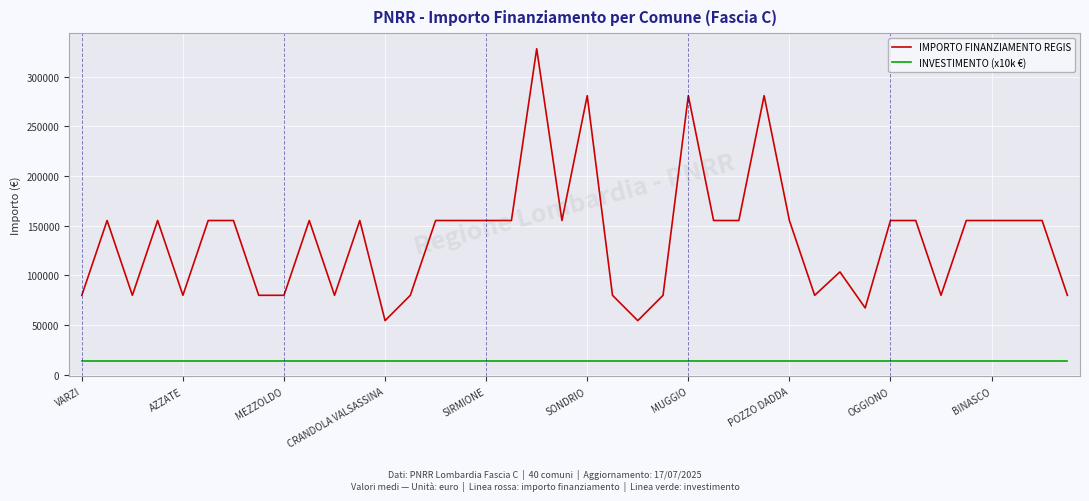

True or false: INVESTIMENTO (x10k €) and IMPORTO FINANZIAMENTO REGIS cross at least once.

False